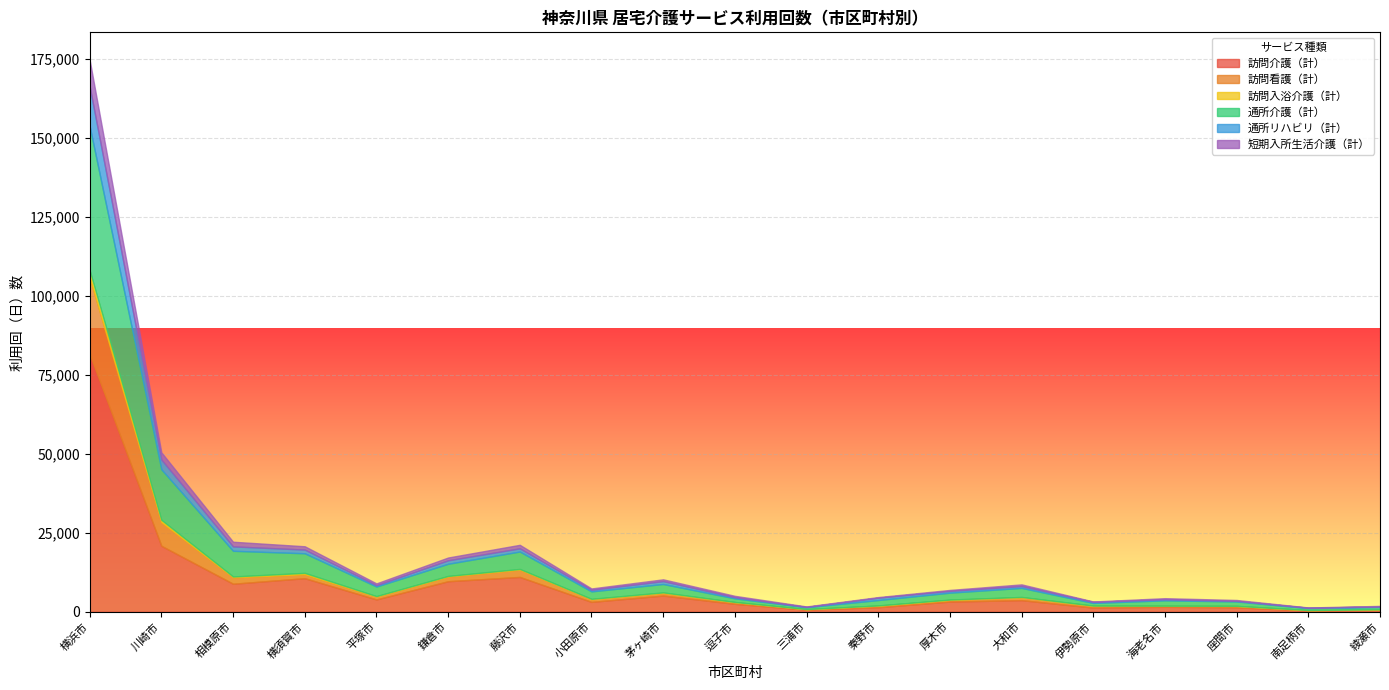

List the series in order of their peak value, lowest first.

訪問入浴介護（計）, 短期入所生活介護（計）, 通所リハビリ（計）, 訪問看護（計）, 通所介護（計）, 訪問介護（計）